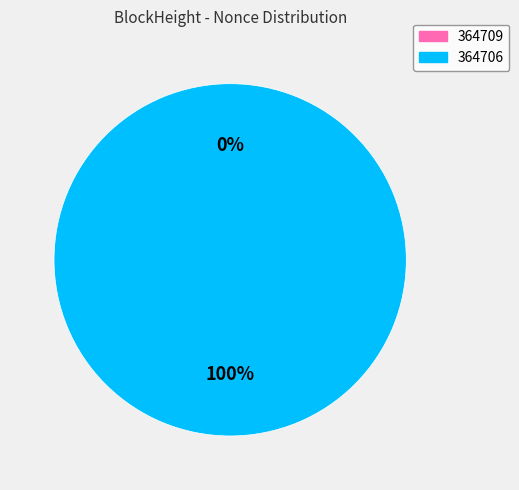

Is there a majority slice in this chart?

Yes